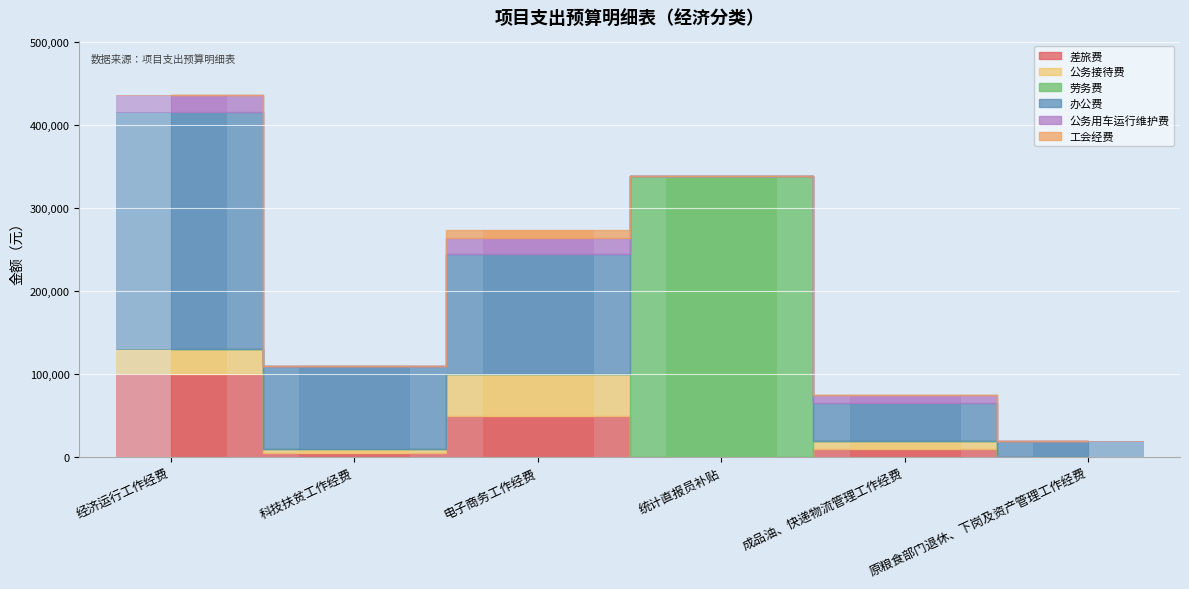

Which category has the lowest value across all series?

统计直报员补贴